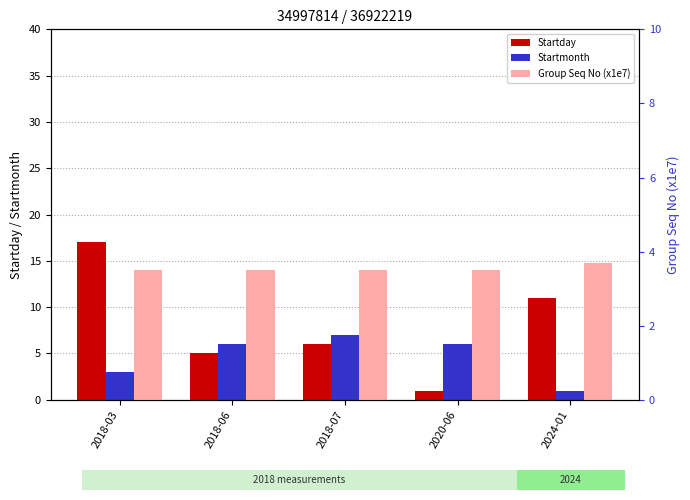

What value does the Startmonth series have at 2018-03?

3.0